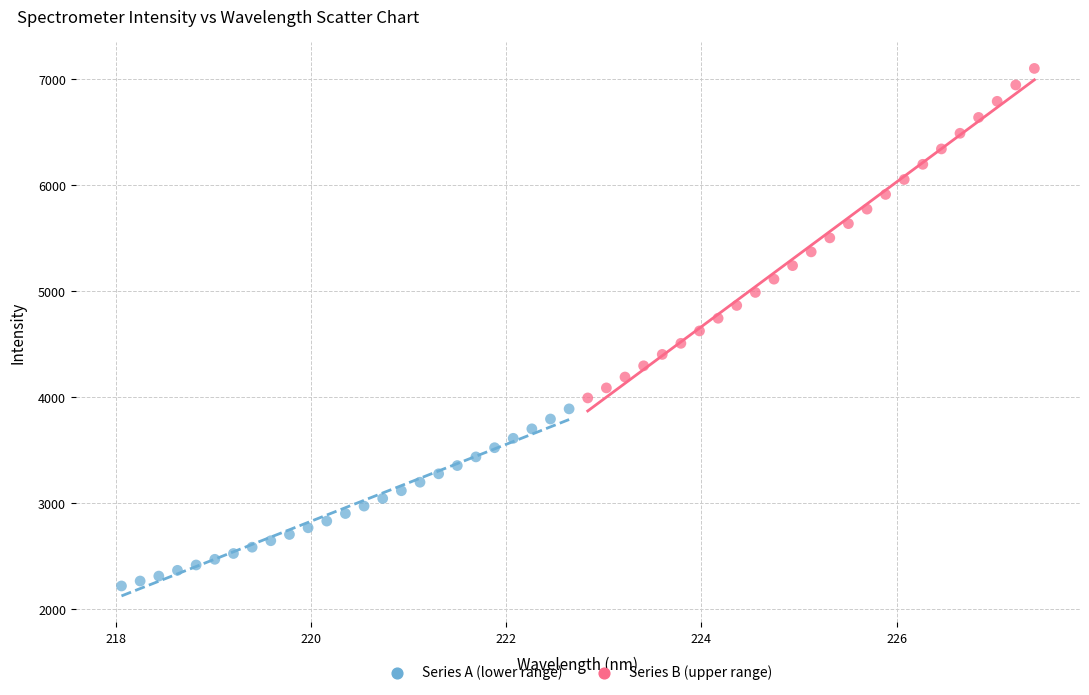

Which series contains the highest Y value?

Series B (upper range)